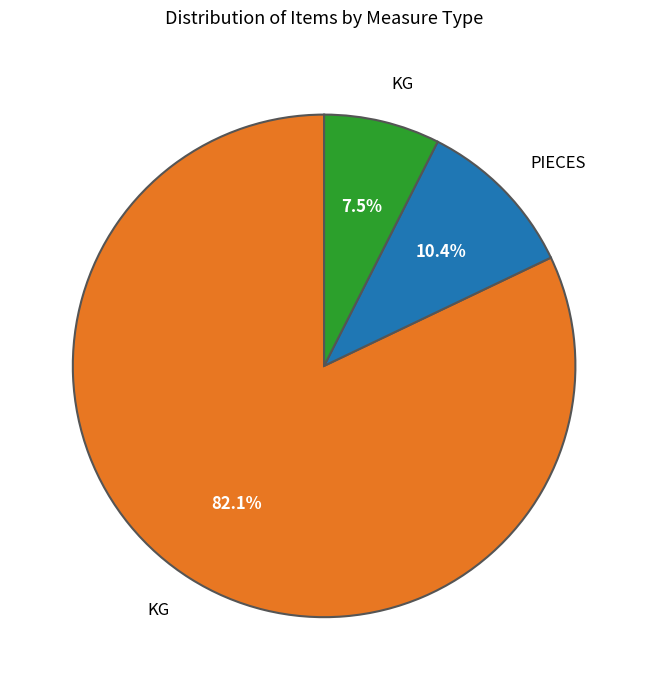

How many slices are in this pie chart?

3